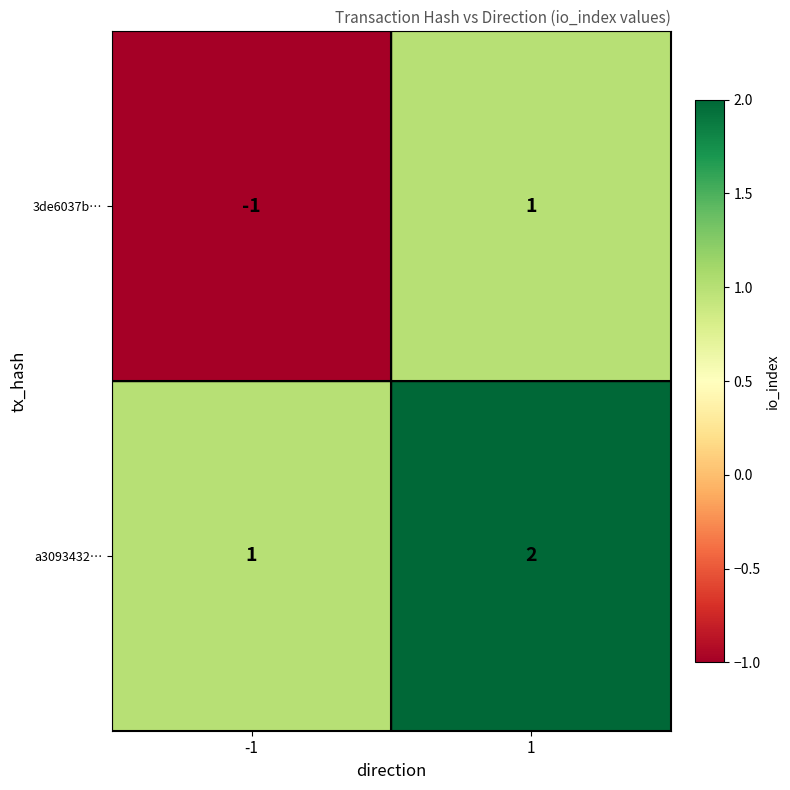

Reading right to left, list all the values displayed in this chart.

3de6037b…: 1	-1
a3093432…: 2	1